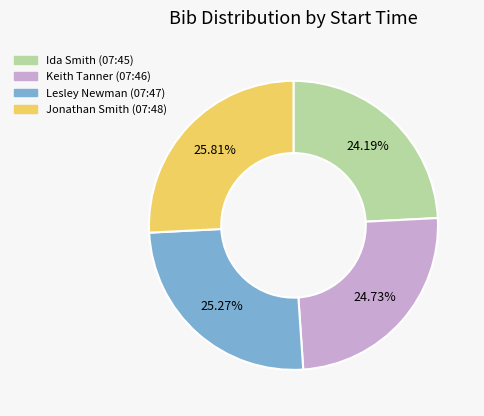

Rank the categories by value from lowest to highest.

Ida Smith (07:45), Keith Tanner (07:46), Lesley Newman (07:47), Jonathan Smith (07:48)